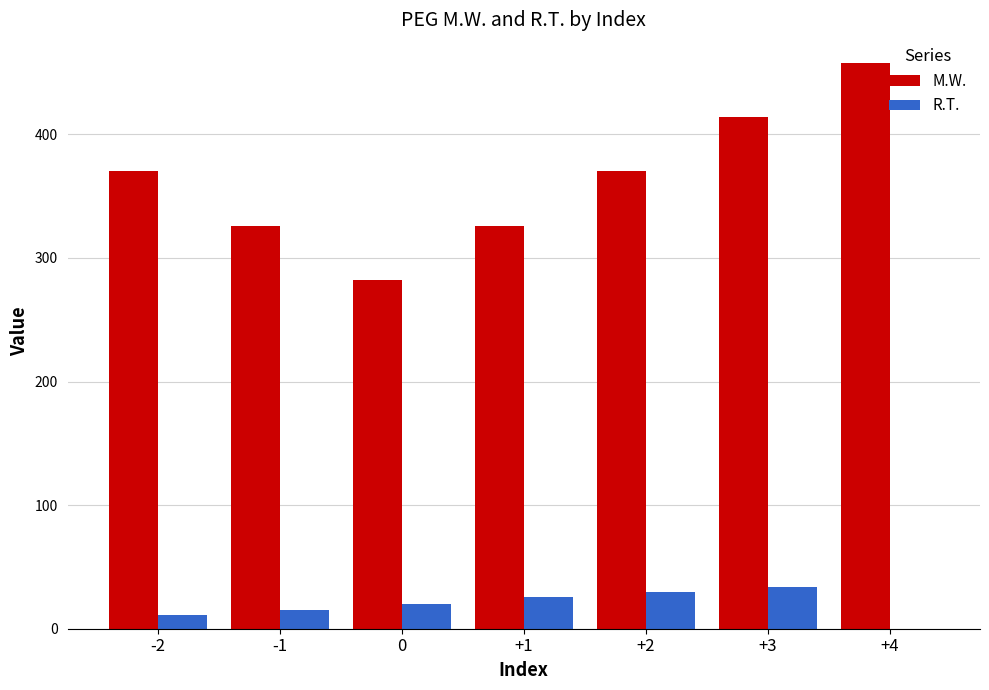

How many values in the R.T. series exceed 20?

4